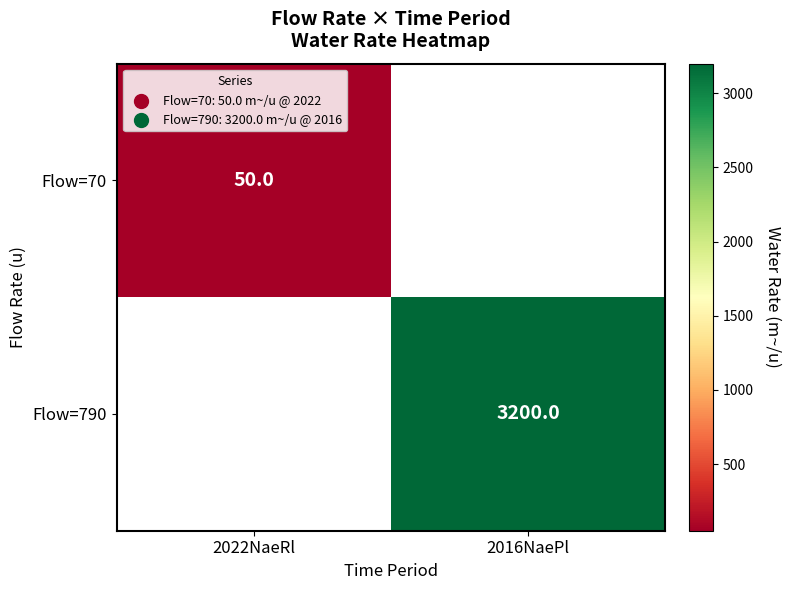

What is the greatest value displayed?

3200.0